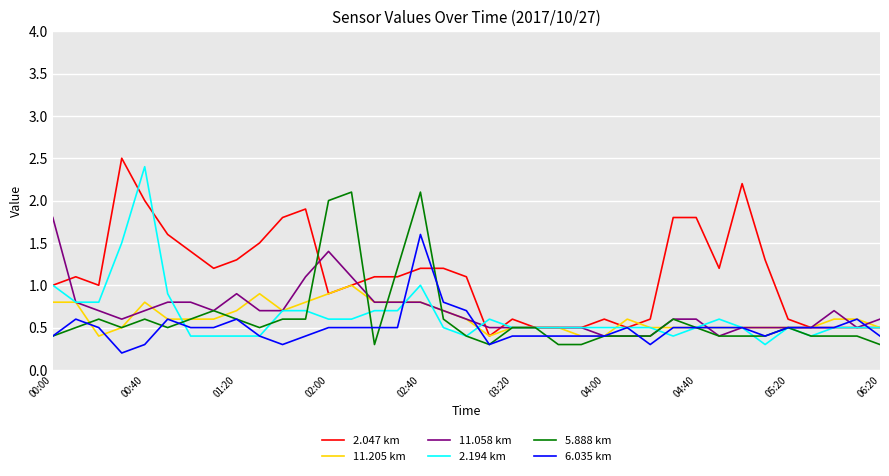

Which series has the largest total across all categories?

2.047 km